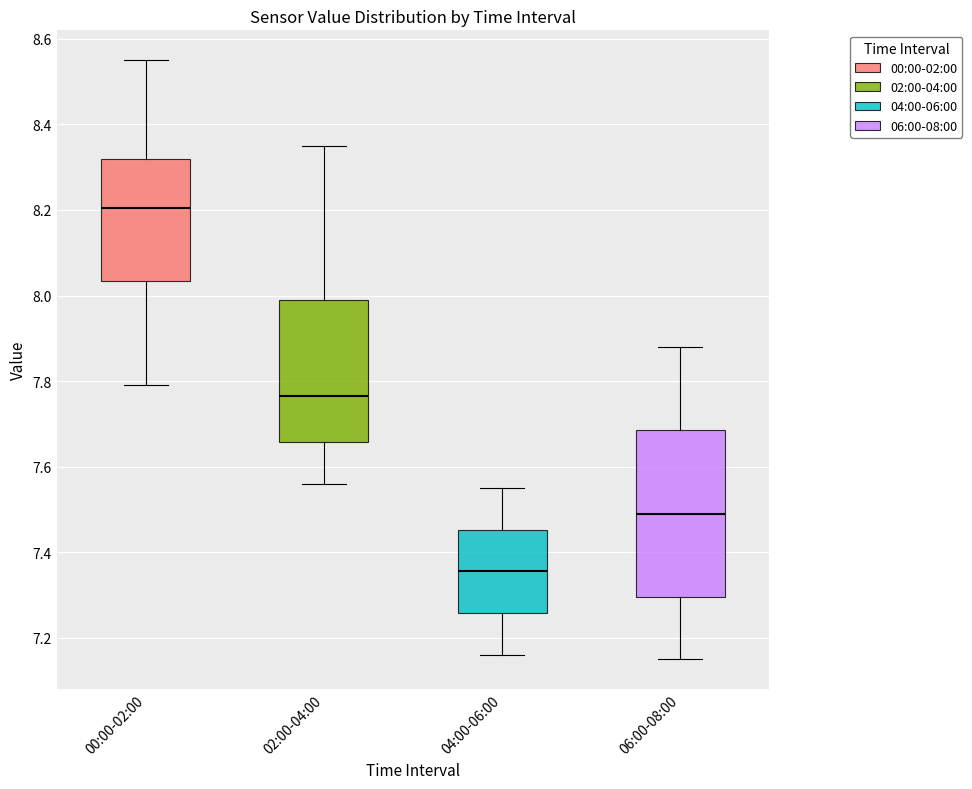

Reading left to right, transcribe this box plot: for each box, give where its median line is, the range the box spans, and where its two whiskers end, as read against the y-axis. The values are not printed on the chart, so give them approximately, as read against the axis.

00:00-02:00: median 8.20, box 8.04 to 8.32, whiskers 7.80 to 8.56
02:00-04:00: median 7.76, box 7.66 to 8.00, whiskers 7.56 to 8.36
04:00-06:00: median 7.36, box 7.26 to 7.46, whiskers 7.16 to 7.56
06:00-08:00: median 7.50, box 7.30 to 7.68, whiskers 7.16 to 7.88